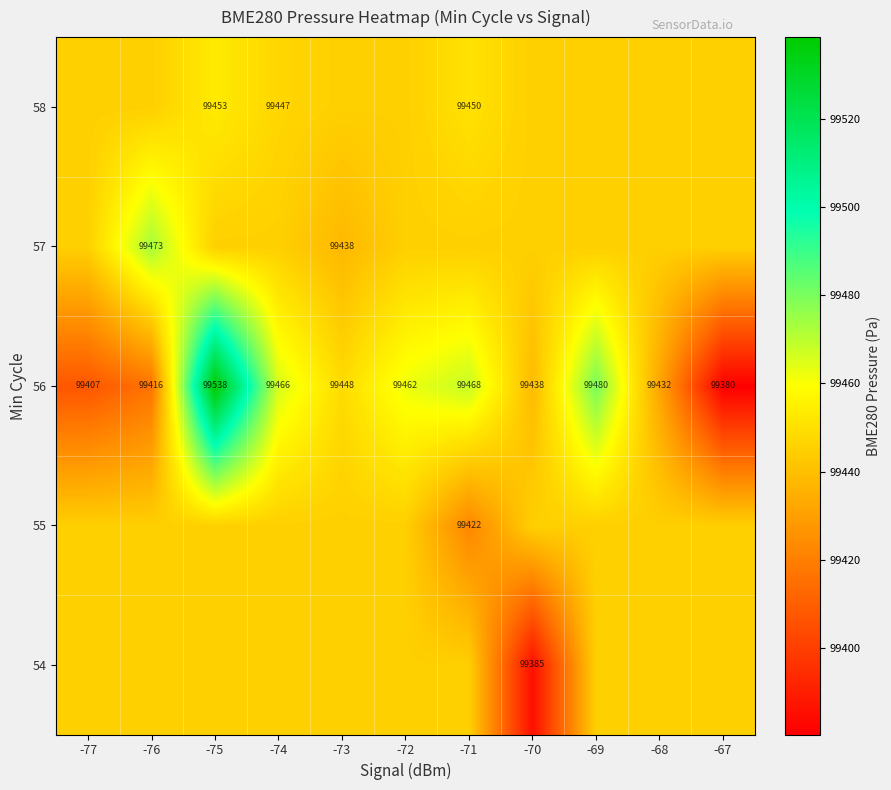

True or false: 56 has a value of 140482.7 at -70.

False